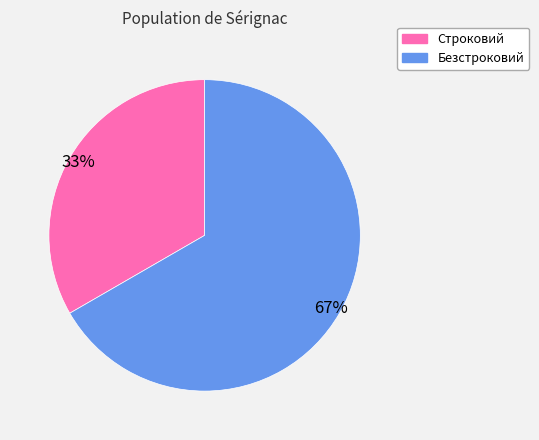

What is the largest slice in the pie chart?

Безстроковий